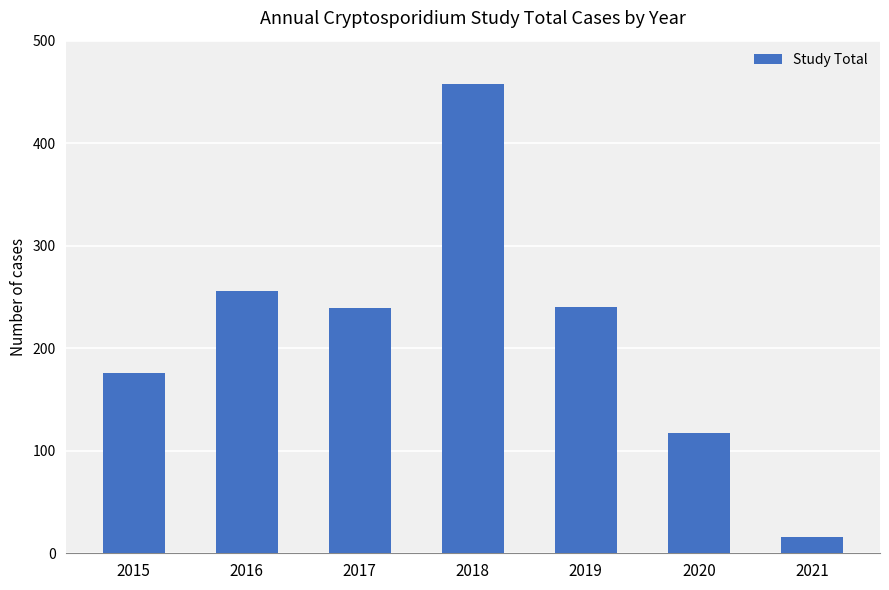

The value at 2020 is 117. True or false?

True